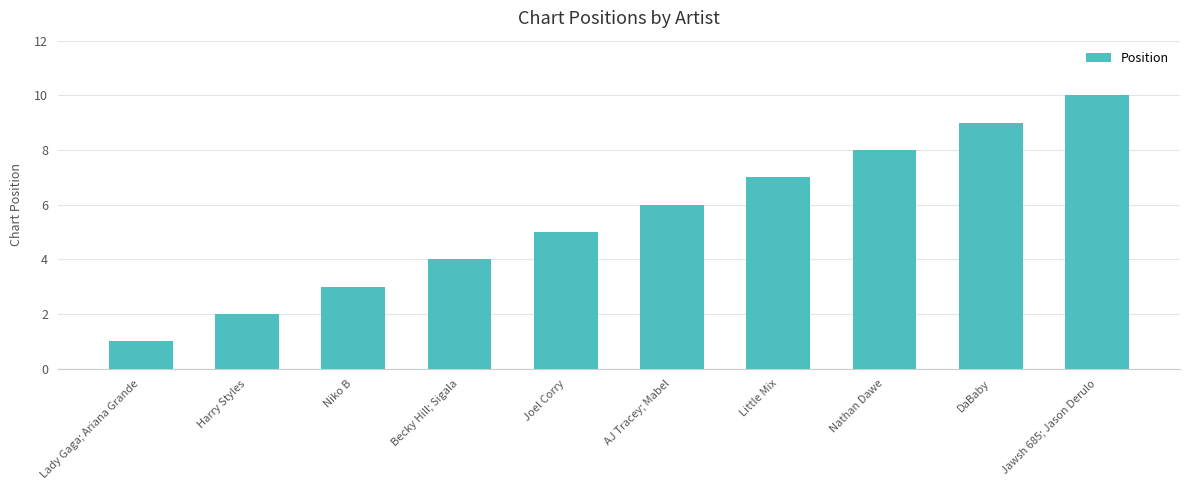

The chart shows a value of 1 at Harry Styles. True or false?

False